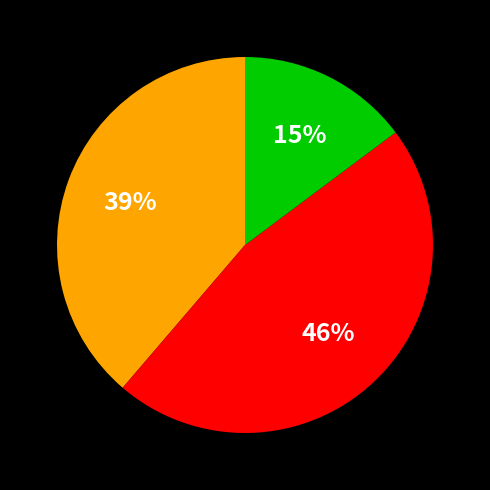

Is there a majority slice in this chart?

No